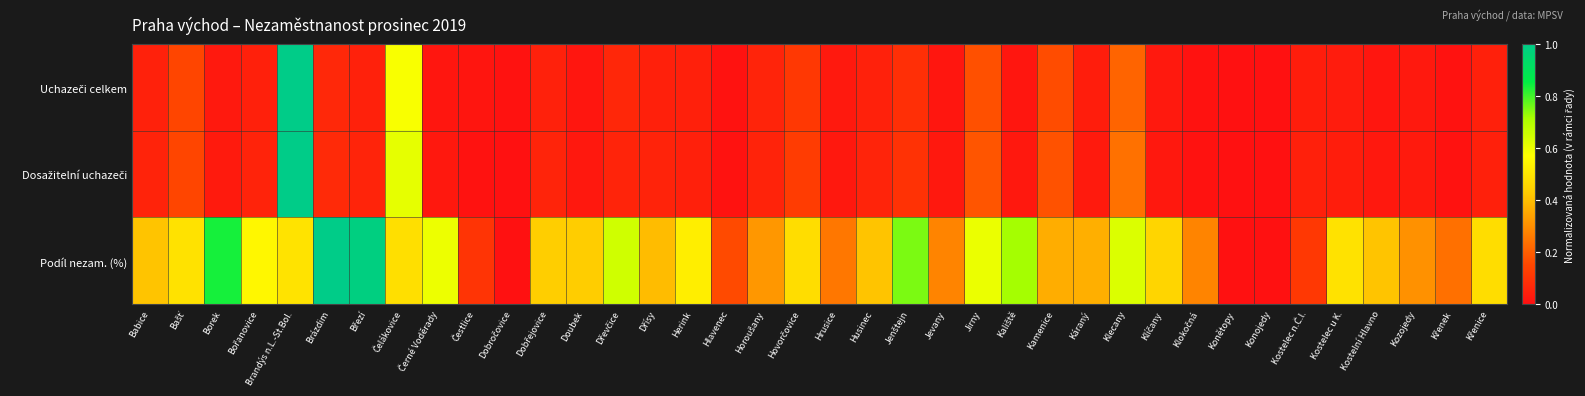

At which category is the sum across all series the highest?

Brandýs n.L.-St.Bol.